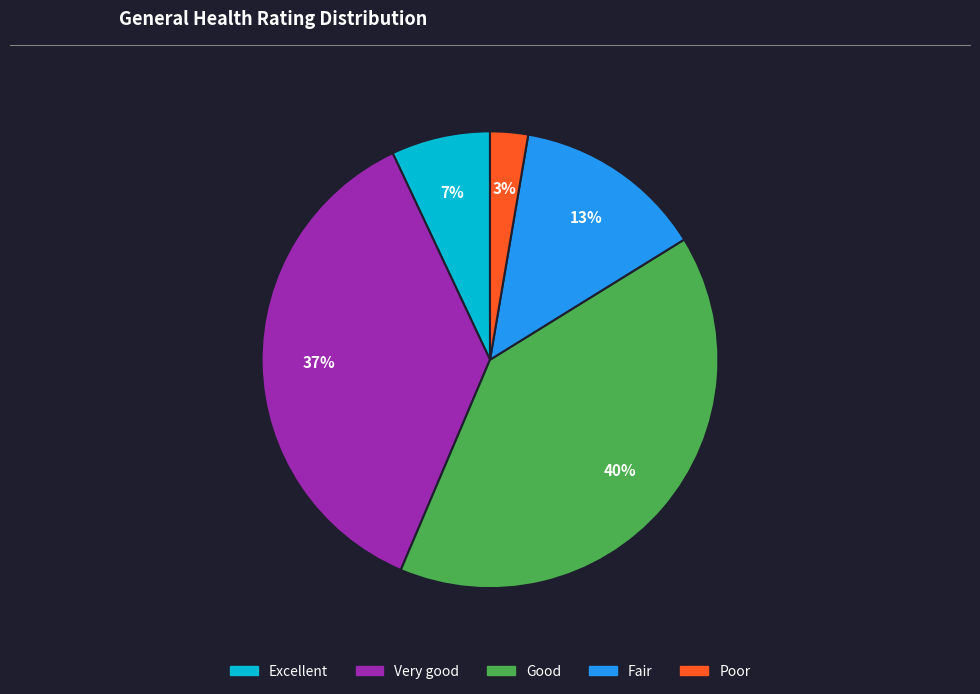

What percentage is the Excellent slice, to the nearest percent?

7%